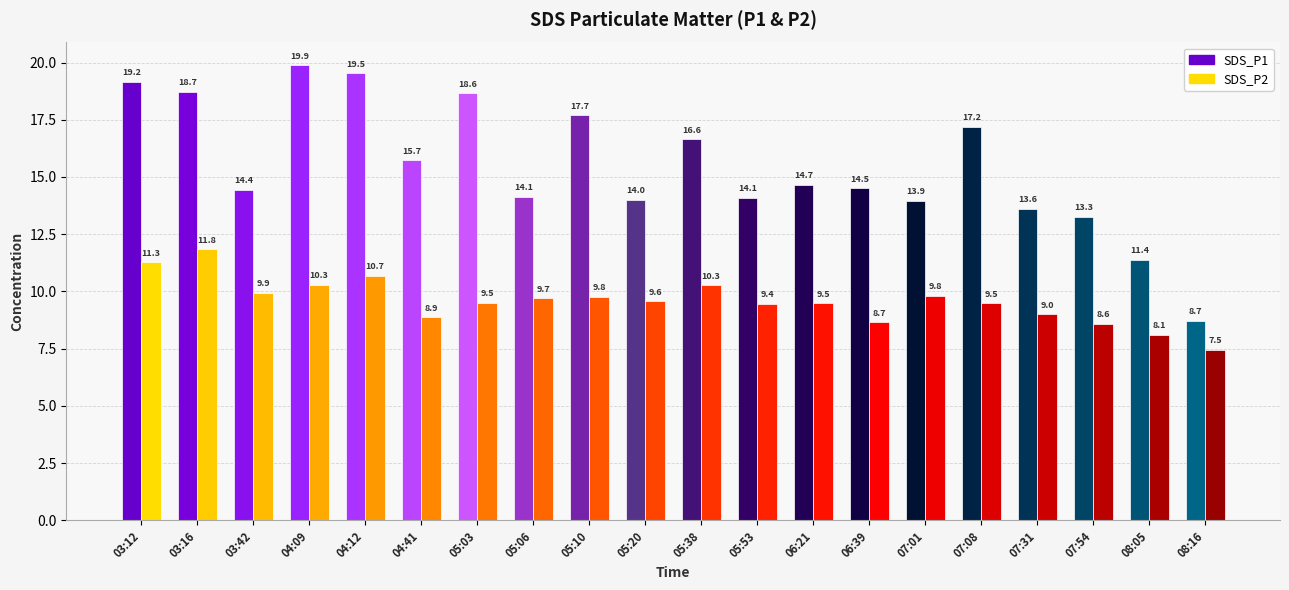

What are all the series names shown in the legend?

SDS_P1, SDS_P2